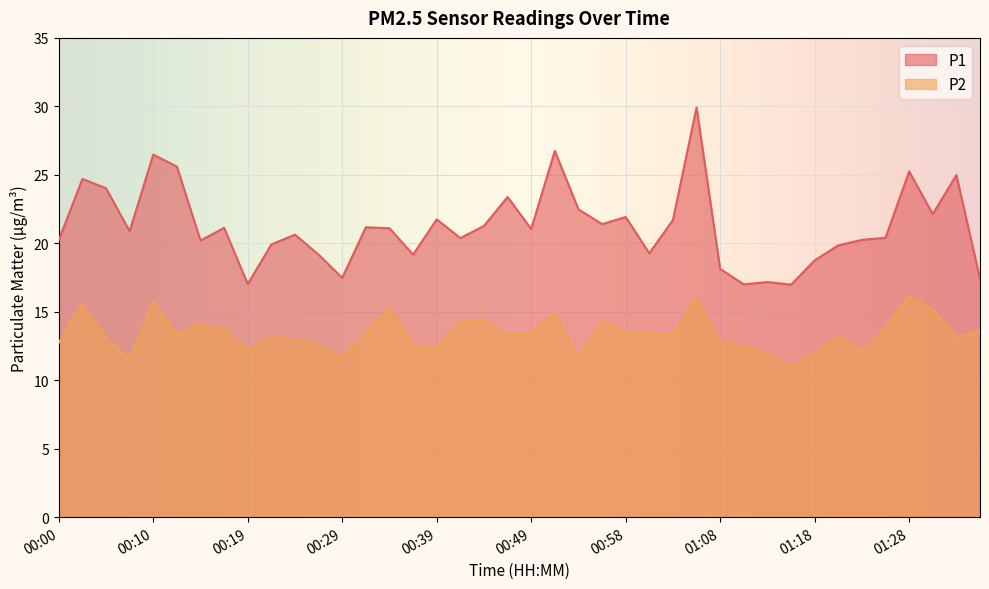

Is the value of P1 at 00:22 greater than the value of P2 at 00:17?

Yes